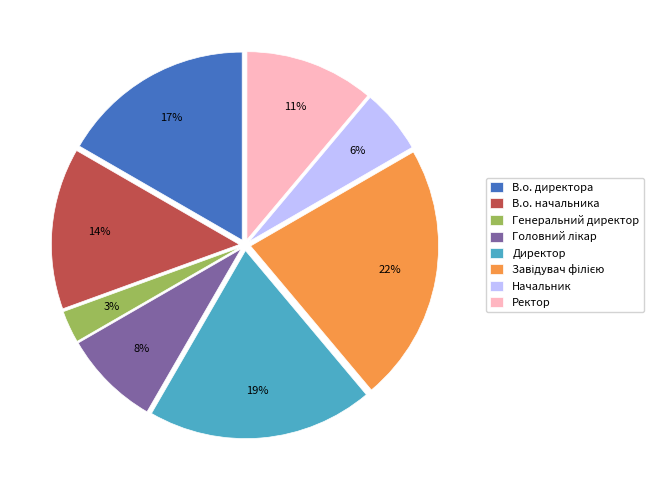

To the nearest percent, what percentage of the pie is Ректор?

11%